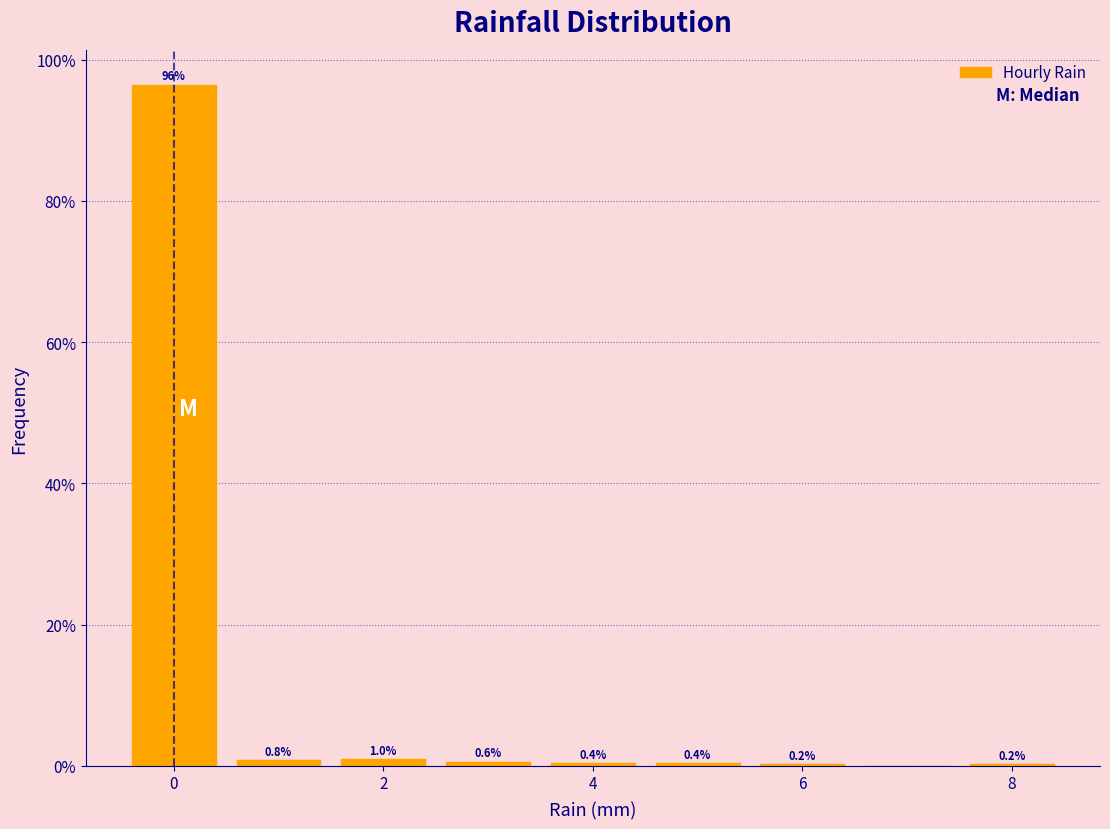

Over which range of the x-axis is the bar tallest?

-0.5 to 0.5